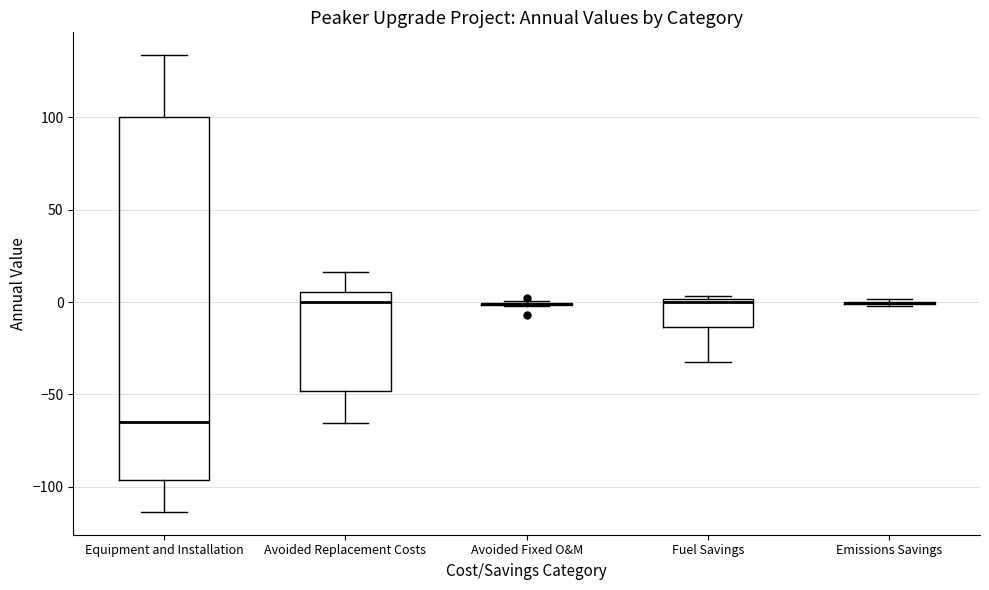

Reading left to right, transcribe this box plot: for each box, give where its median line is, the range the box spans, and where its two whiskers end, as read against the y-axis. The values are not printed on the chart, so give them approximately, as read against the axis.

Equipment and Installation: median -65, box -95 to 100, whiskers -115 to 135
Avoided Replacement Costs: median 0, box -50 to 5, whiskers -65 to 15
Avoided Fixed O&M: box collapsed to a line at 0, whiskers 0 to 0
Fuel Savings: median 0 (just below the box's upper edge), box -15 to 0, whiskers -30 to 5
Emissions Savings: box collapsed to a line at 0, whiskers 0 to 0